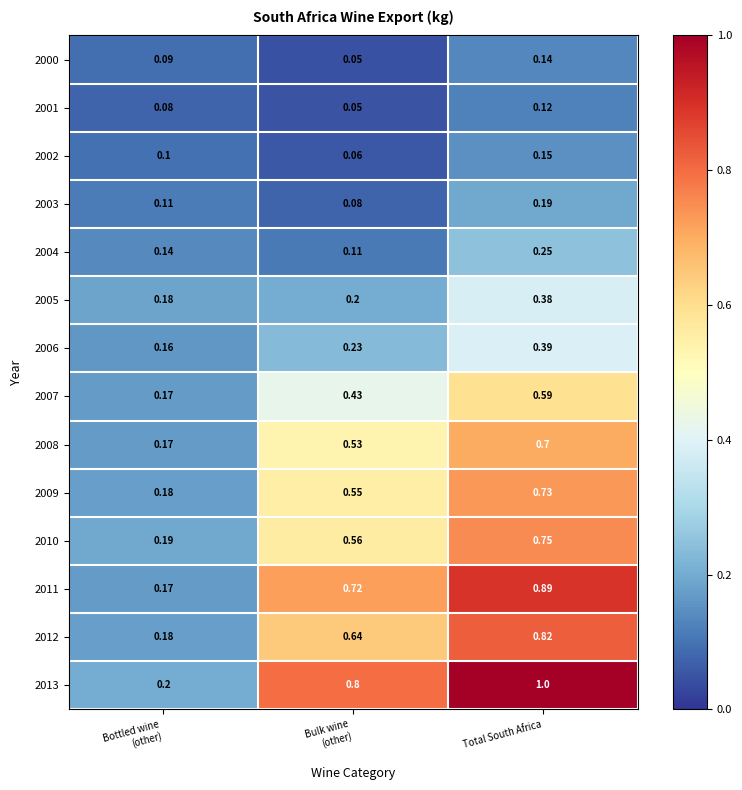

Which category has the highest value in the 2011 series?

Total South Africa